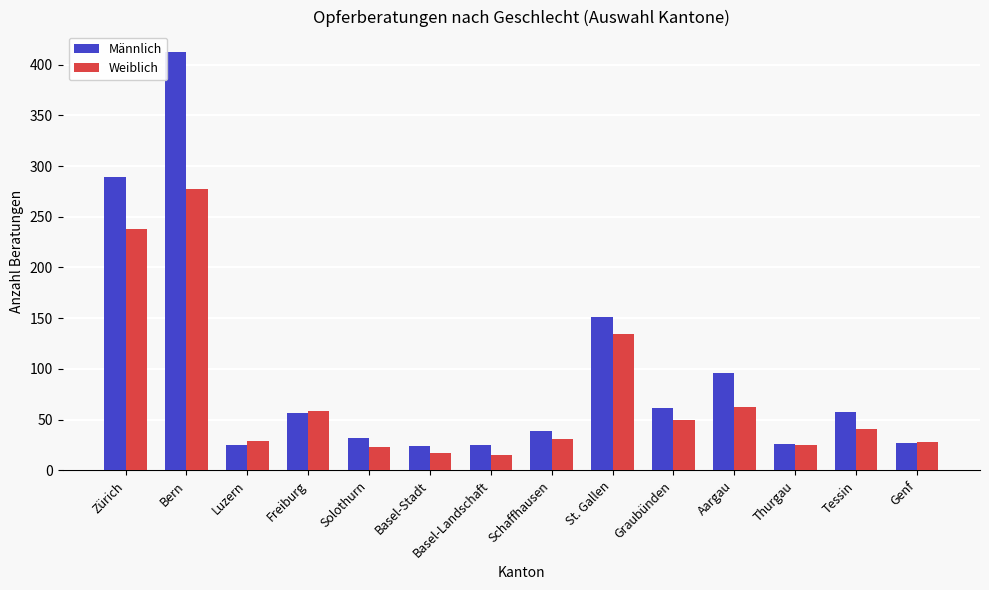

Which category has the highest value in the Männlich series?

Bern